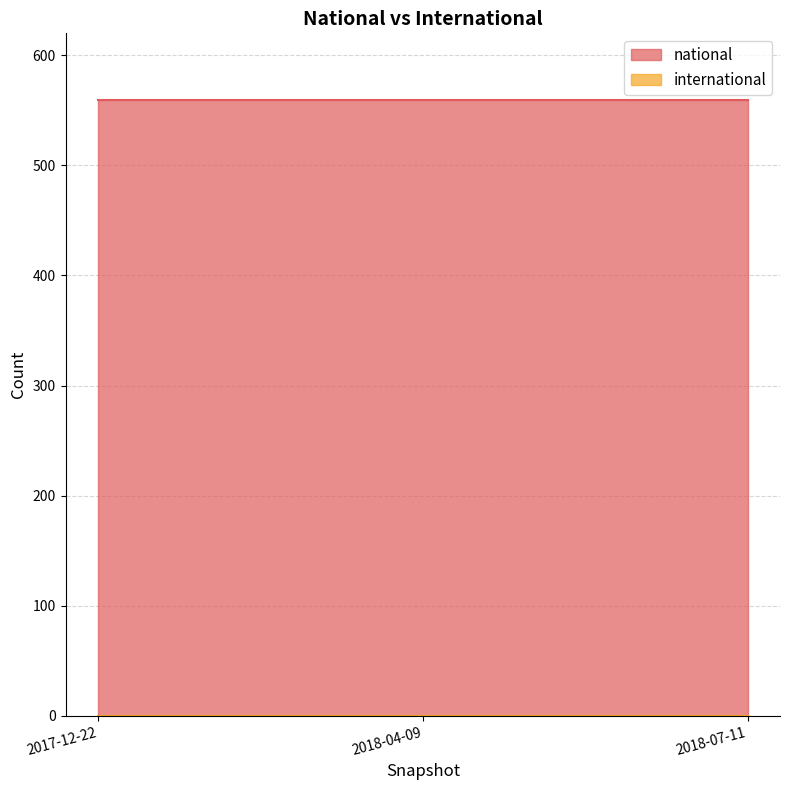

What is the maximum value shown in the chart?

559